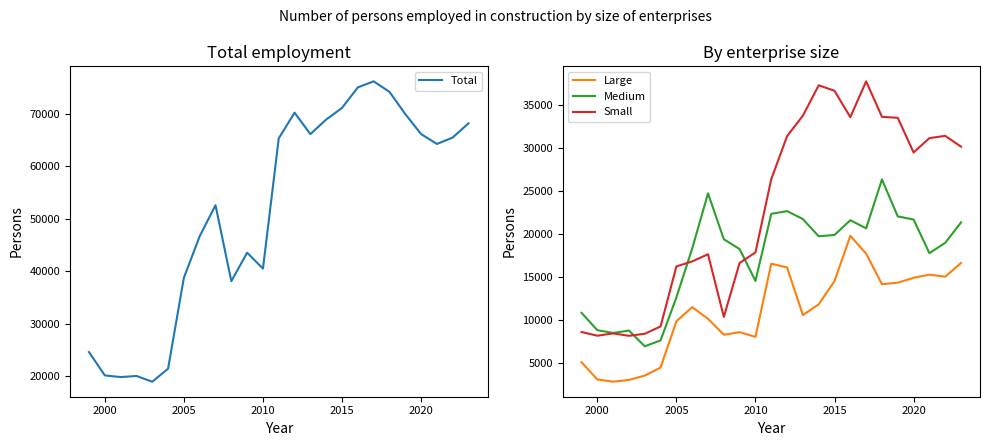

What is the average value of the Medium series?

17469